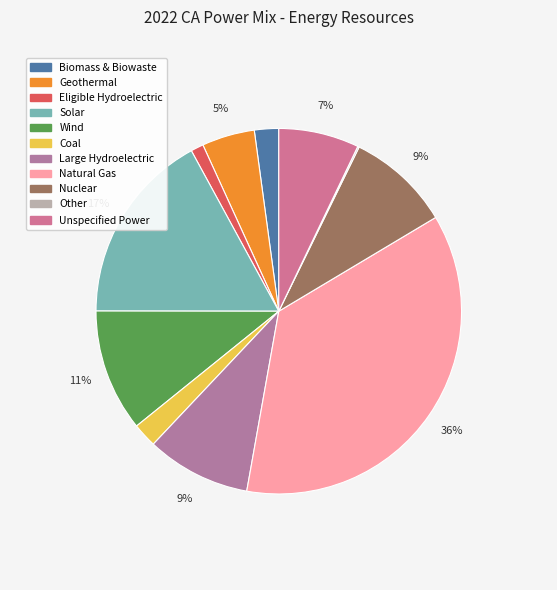

What percentage is the Nuclear slice, to the nearest percent?

9%